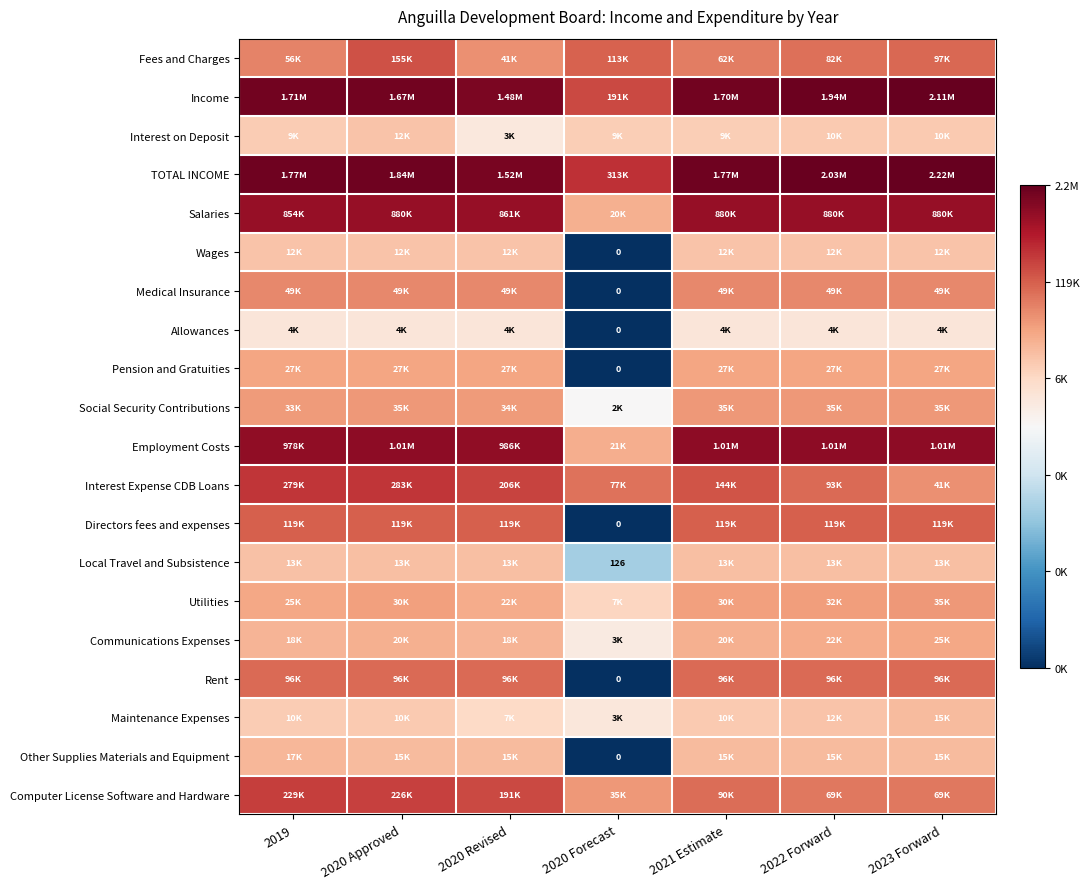

Which has a higher value, 2022 Forward or 2020 Approved?

2020 Approved